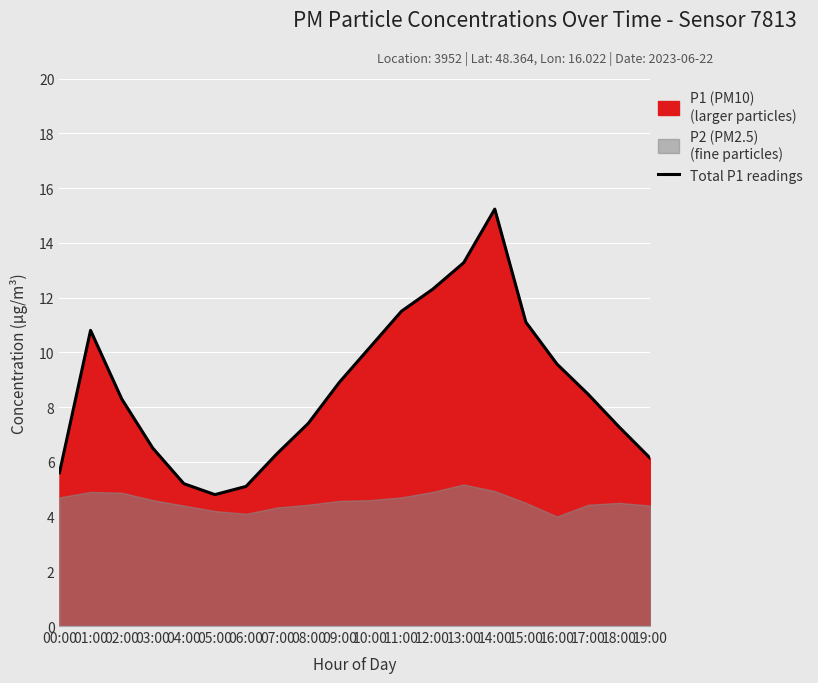

What is the minimum value shown in the chart?

4.8